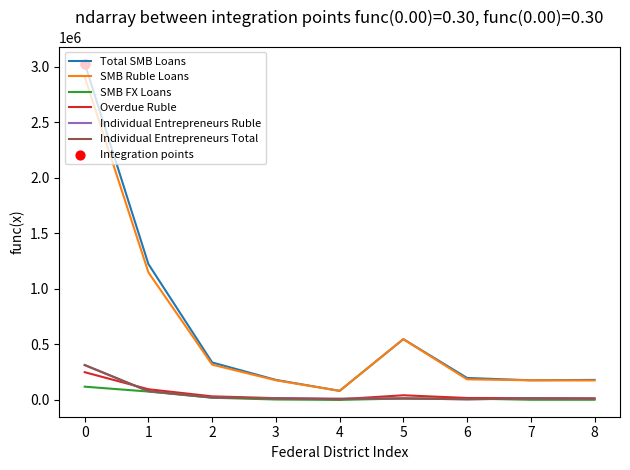

The value of Total SMB Loans at 6 is 197608. True or false?

True